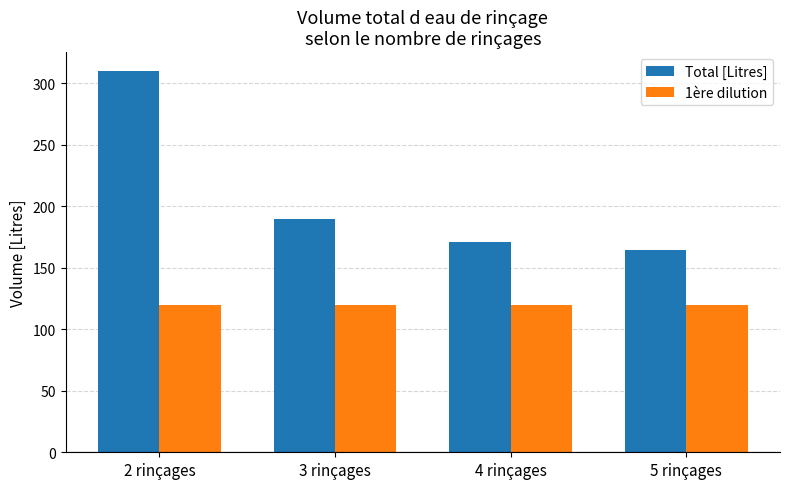

What is the difference between the highest and lowest values at 2 rinçages?

190.0